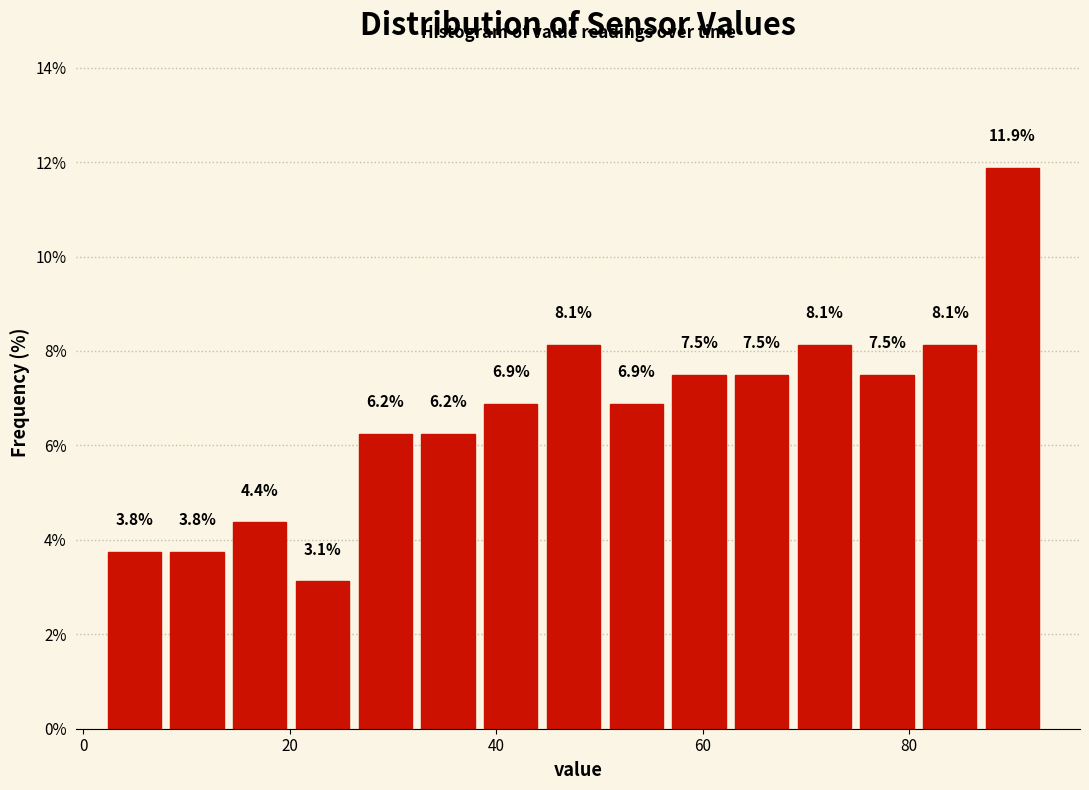

Around what value on the x-axis is the tallest bar? Give the approximate position of its centre, as read against the axis.

90